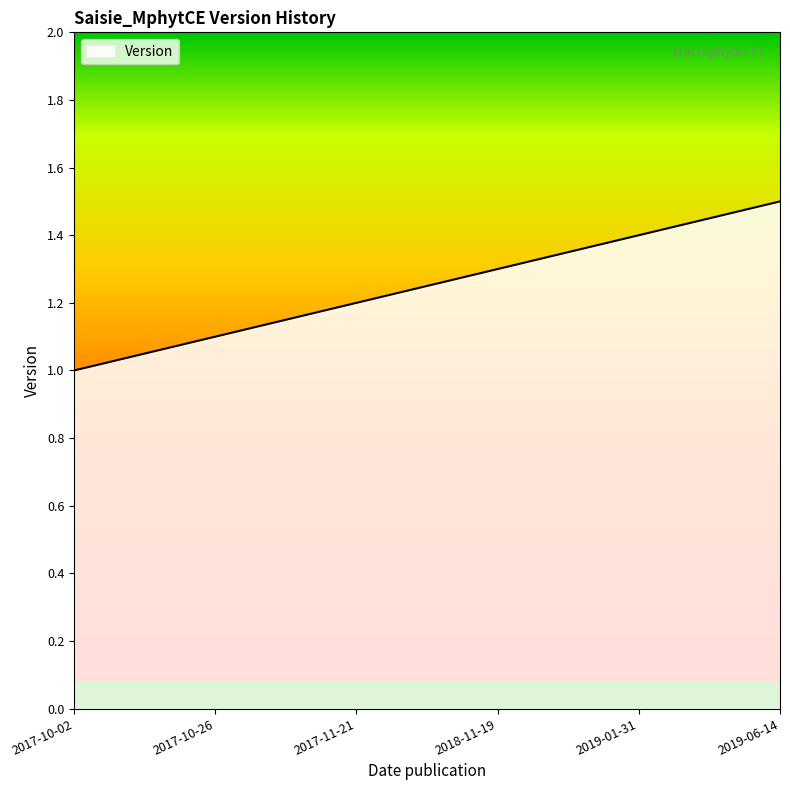

Reading left to right, transcribe all the data shown in this chart.

2017-10-02=1.0	2017-10-26=1.1	2017-11-21=1.2	2018-11-19=1.3	2019-01-31=1.4	2019-06-14=1.5